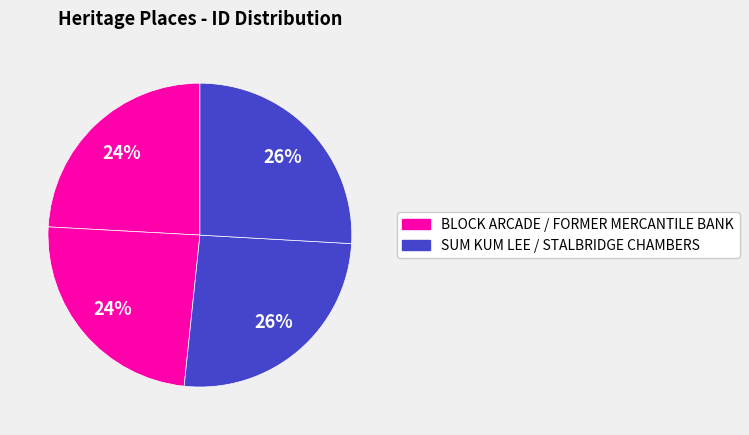

How many segments does this pie chart have?

4